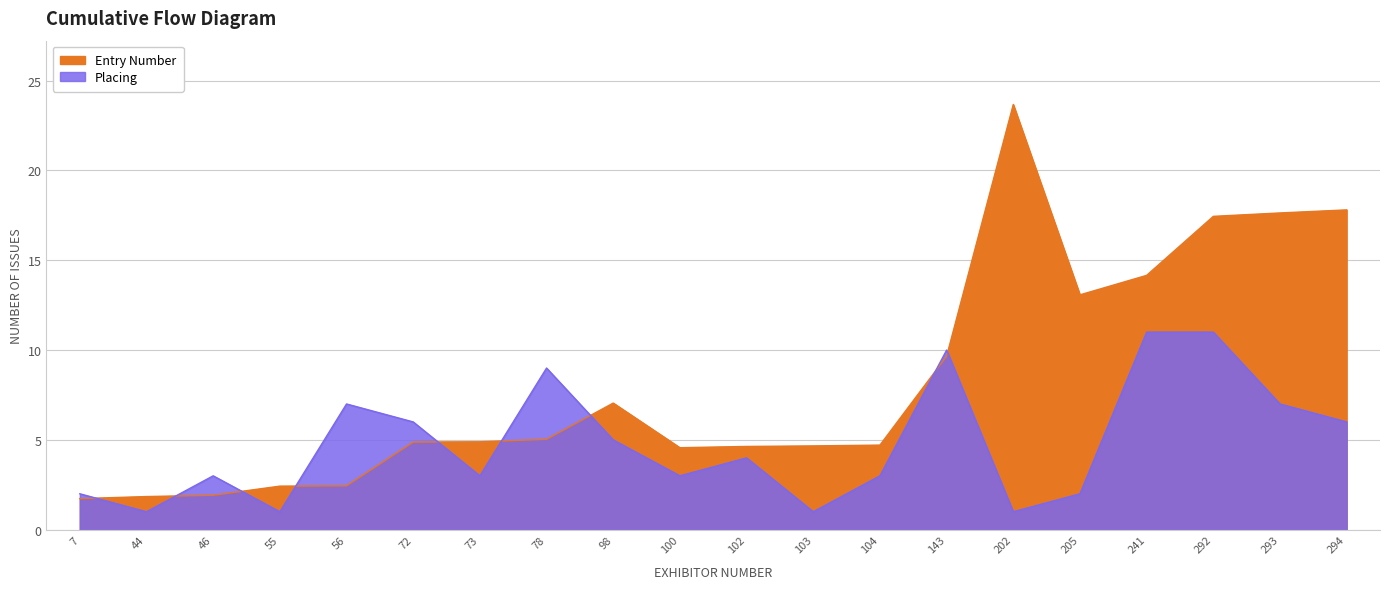

Does the chart display data point markers on the line(s)?

No